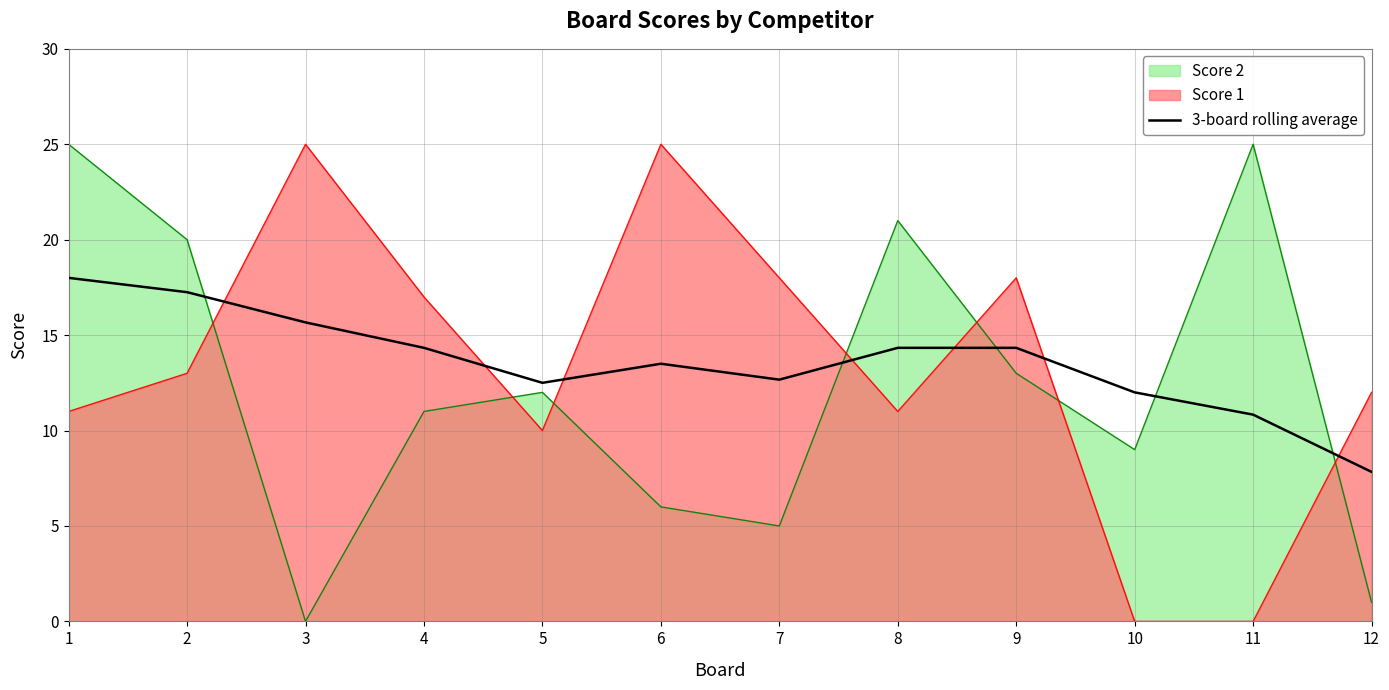

Reading left to right, list all the values displayed in this chart.

18.0	17.2	15.7	14.3	12.5	13.5	12.7	14.3	14.3	12.0	10.8	7.8